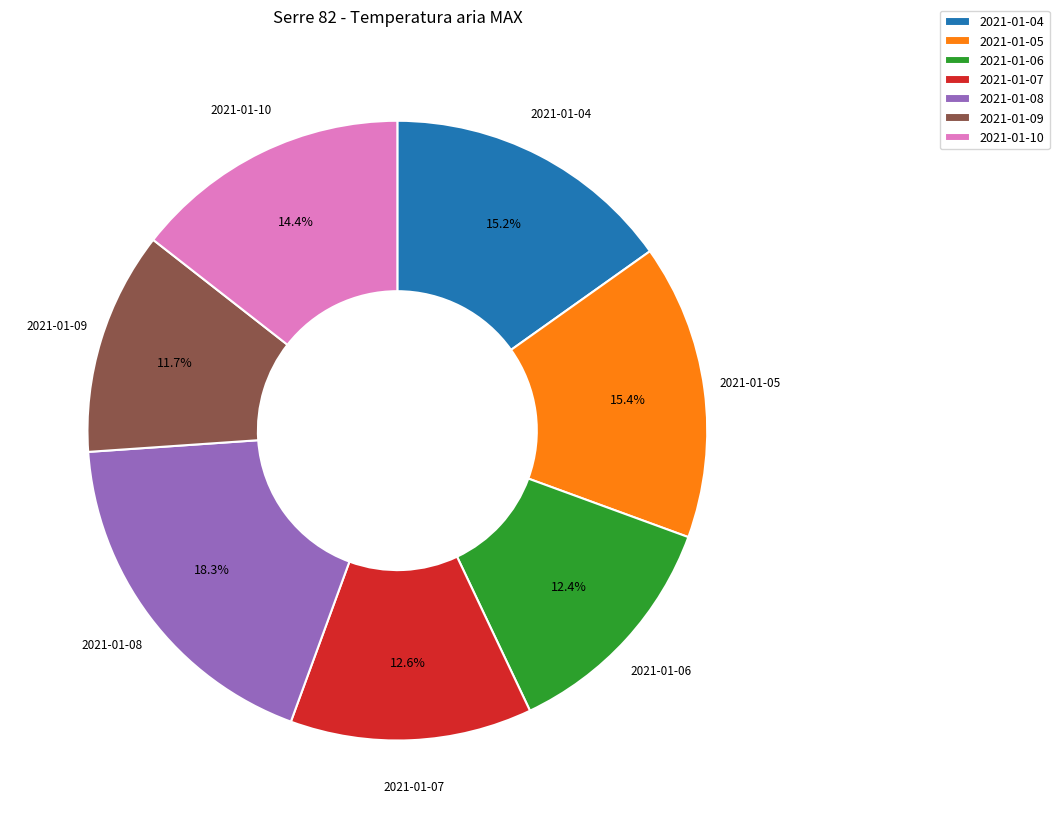

To the nearest percent, what is the difference between the largest and smallest slice percentages?

7%